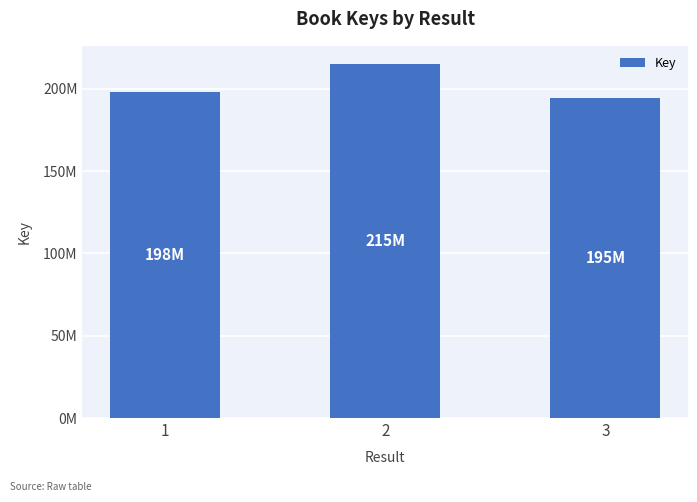

What is the change in value from 1 to 2?

+17514756